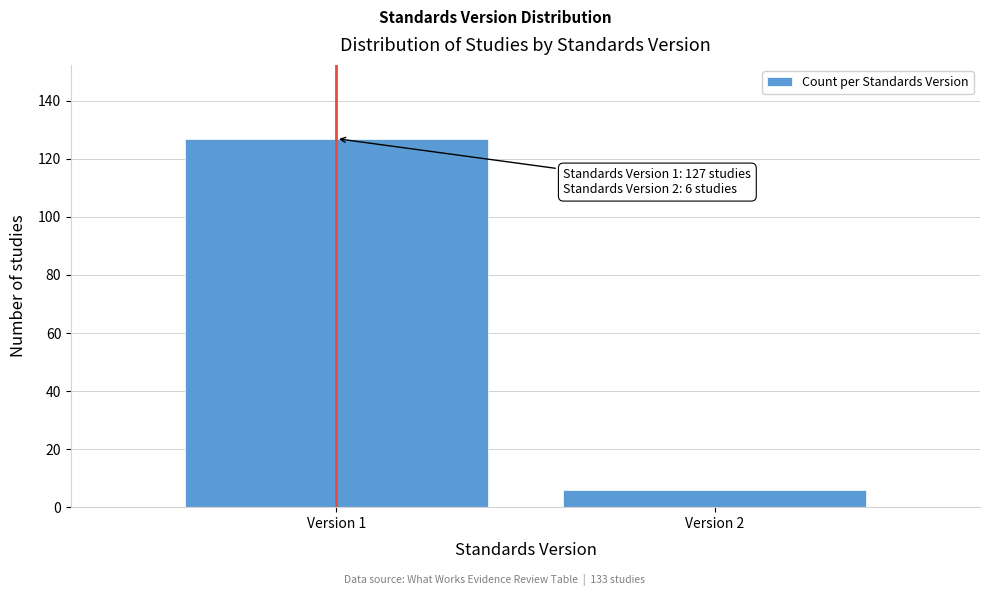

Reading left to right, what are all the values shown in this chart?

Version 1=127	Version 2=6